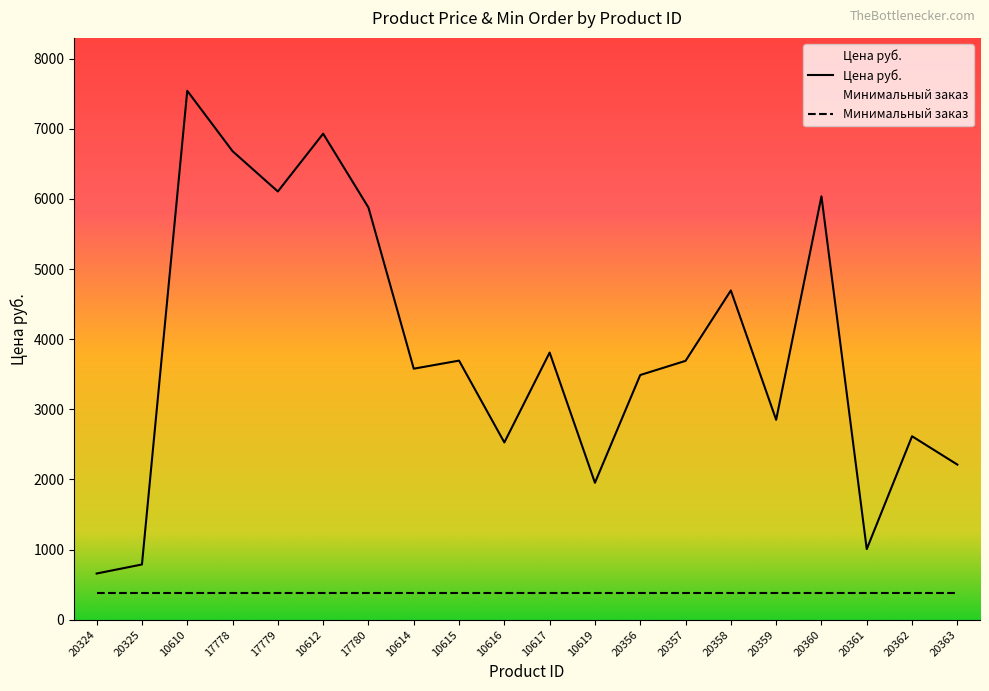

How many interior local peaks (higher than both neighbors) does the data have?

7